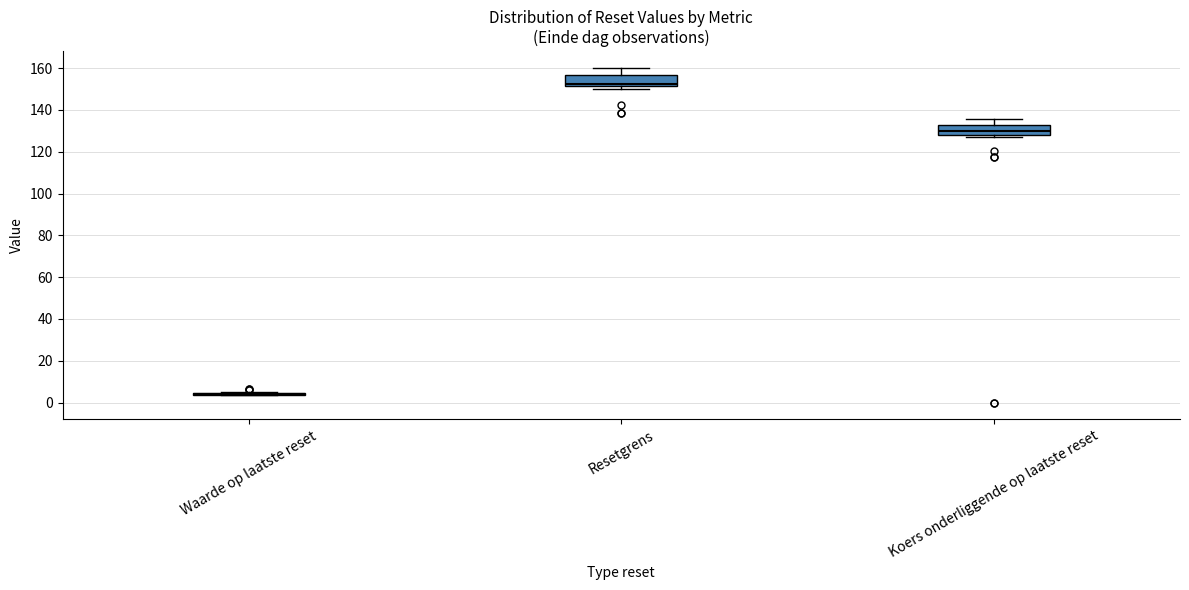

Reading left to right, read every box against the y-axis: the position of its median line, the range the box covers, and the ends of its whiskers. The values are not printed on the chart, so give them approximately, as read against the axis.

Waarde op laatste reset: box collapsed to a line at 4, whiskers 4 to 6
Resetgrens: median 152 (just above the box's lower edge), box 152 to 156, whiskers 150 to 160
Koers onderliggende op laatste reset: median 130, box 128 to 132, whiskers 128 (just below the box's lower edge) to 136